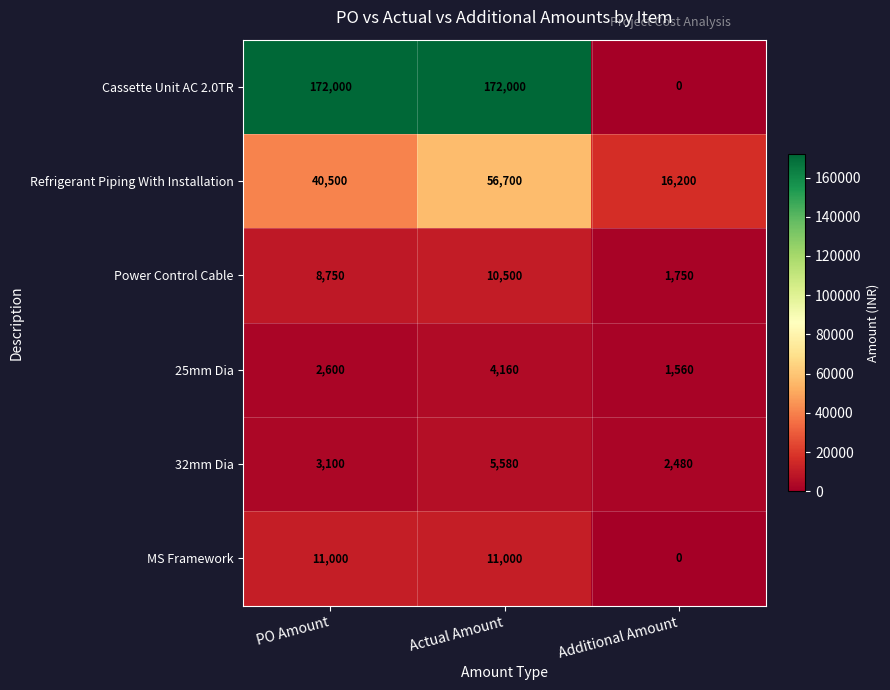

What is the difference between the highest and lowest values at Additional Amount?

16200